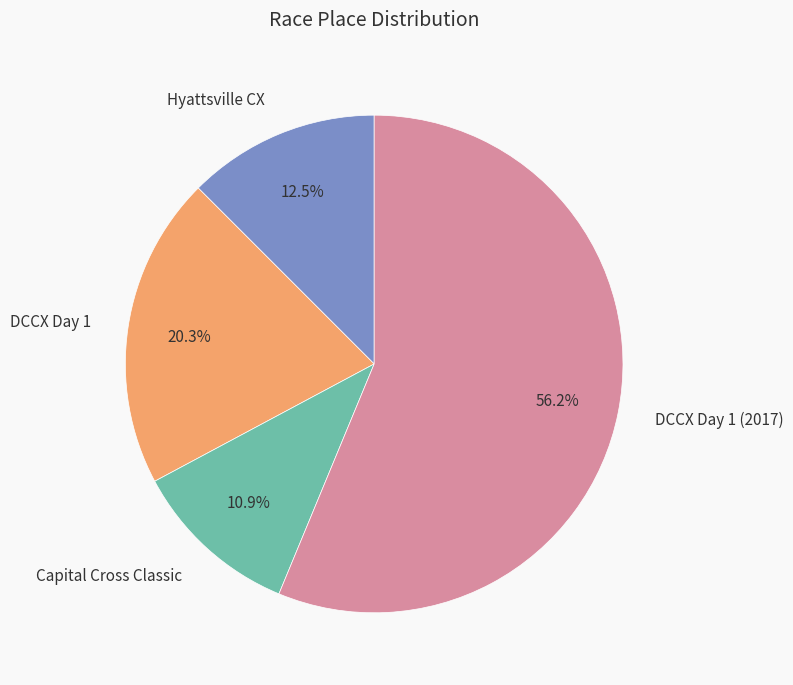

To the nearest percent, what is the combined percentage of Hyattsville CX and DCCX Day 1 (2017)?

69%